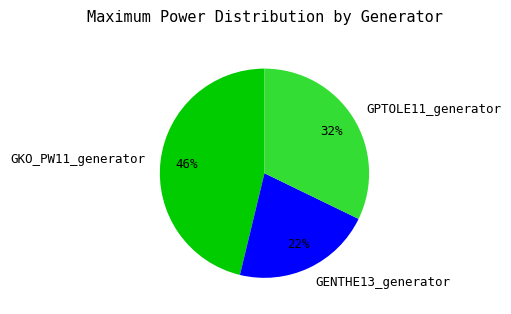

Do GKO_PW11_generator and GPTOLE11_generator together represent more than half of the pie?

Yes